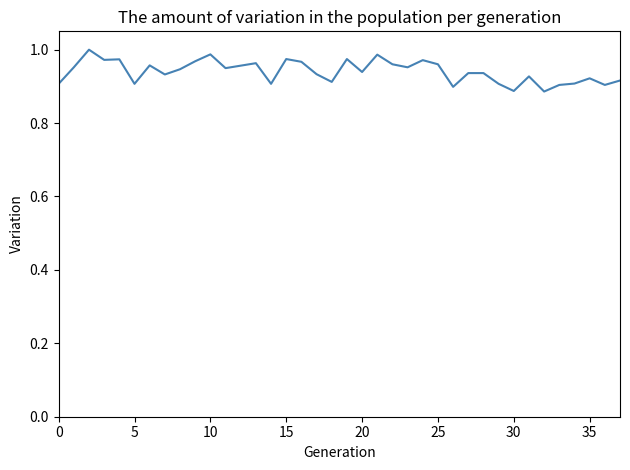

Reading left to right, extract all data points from this chart.

0.9	1.0	1.0	1.0	1.0	0.9	1.0	0.9	0.9	1.0	1.0	0.9	1.0	1.0	0.9	1.0	1.0	0.9	0.9	1.0	0.9	1.0	1.0	1.0	1.0	1.0	0.9	0.9	0.9	0.9	0.9	0.9	0.9	0.9	0.9	0.9	0.9	0.9